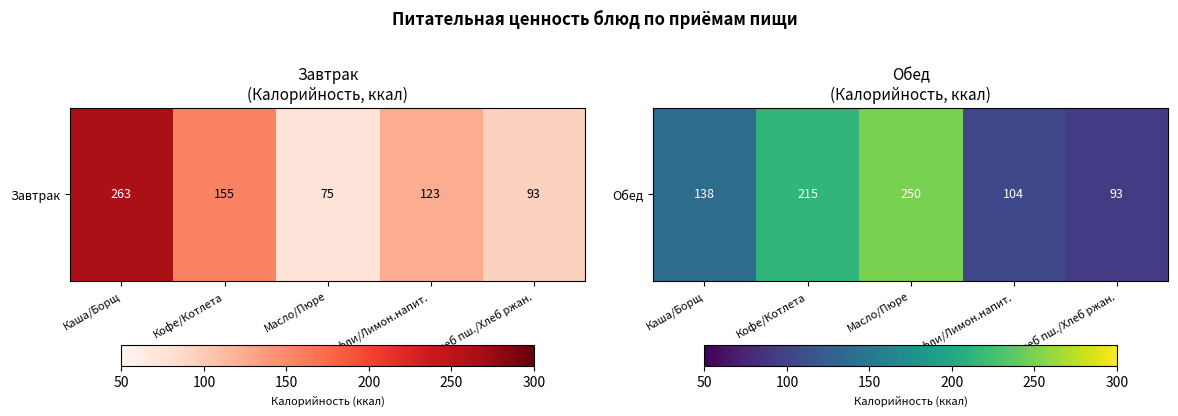

What is the sum of all values?

800